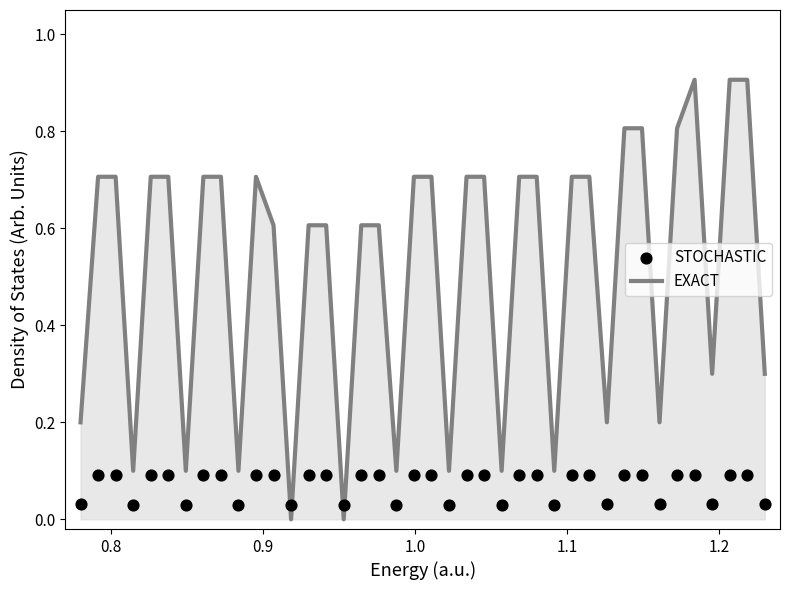

What is the highest value of the EXACT series?

0.9